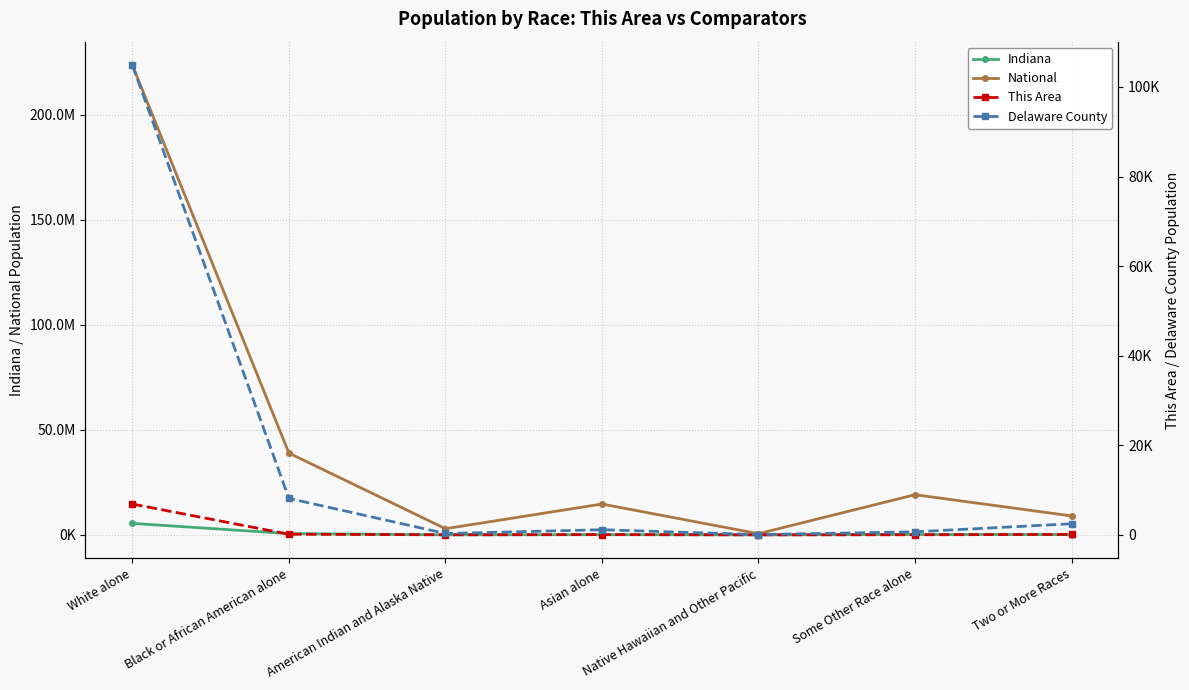

Between Black or African American alone and Some Other Race alone, which series saw the biggest shift?

National